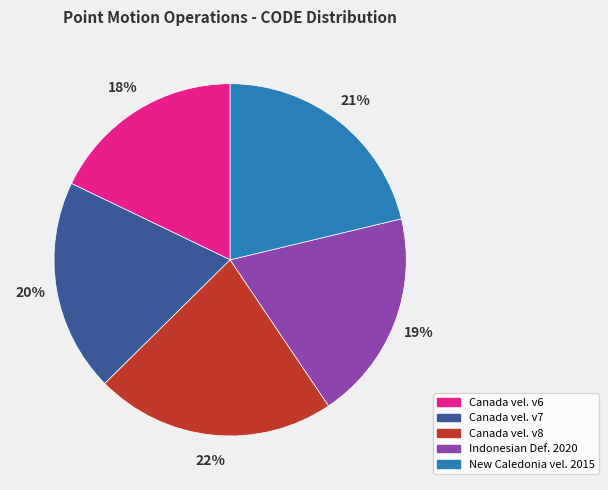

Does New Caledonia vel. 2015 represent more than half of the total?

No